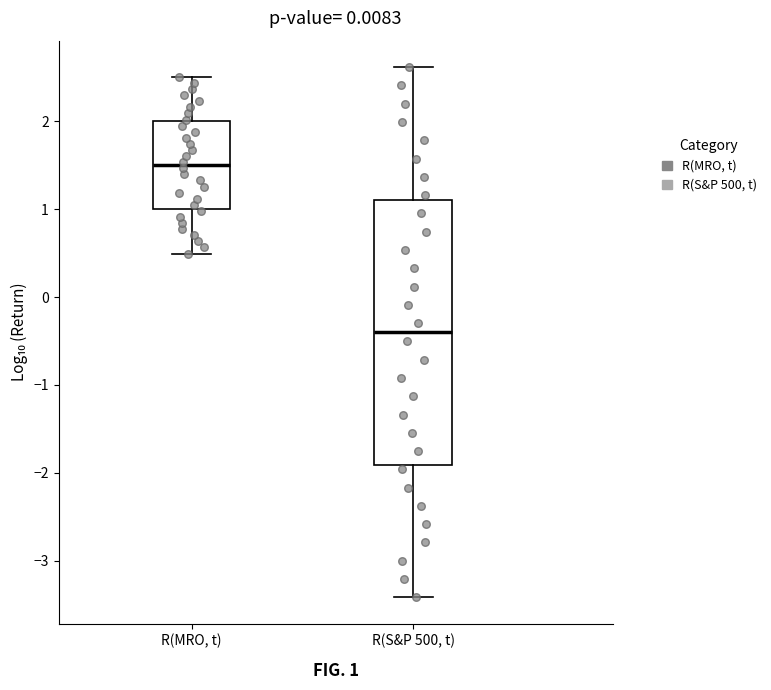

Reading left to right, read every box against the y-axis: the position of its median line, the range the box covers, and the ends of its whiskers. The values are not printed on the chart, so give them approximately, as read against the axis.

R(MRO, t): median 1.5, box 1.0 to 2.0, whiskers 0.5 to 2.5
R(S&P 500, t): median -0.4, box -1.9 to 1.1, whiskers -3.4 to 2.6